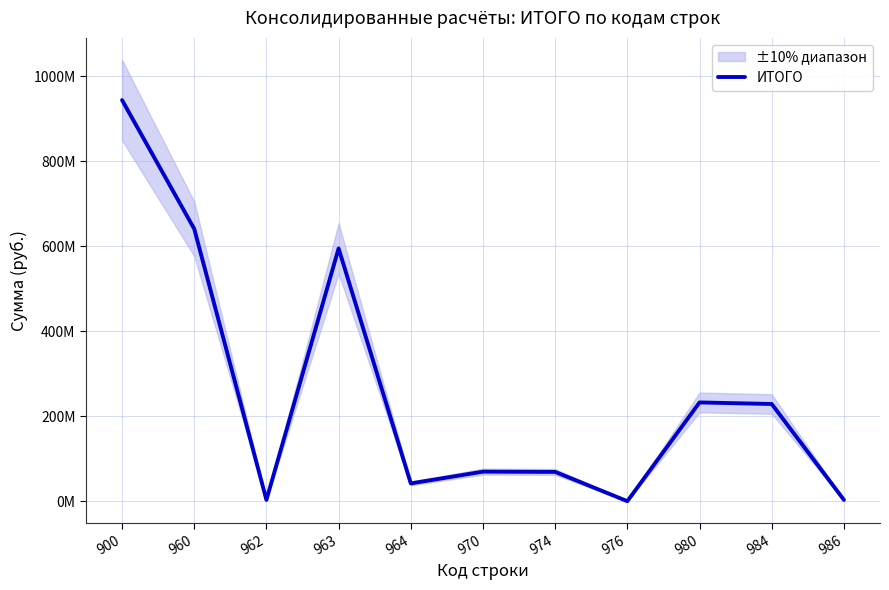

How many values are below 70015840?

5